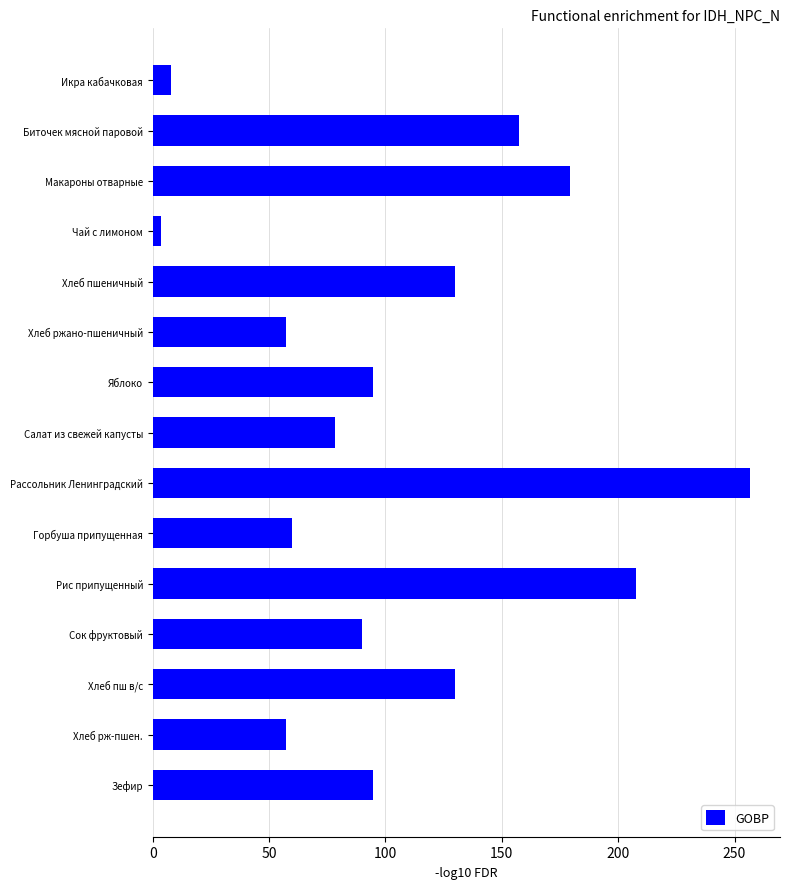

What is the value of the 7th bar from the top?

94.8